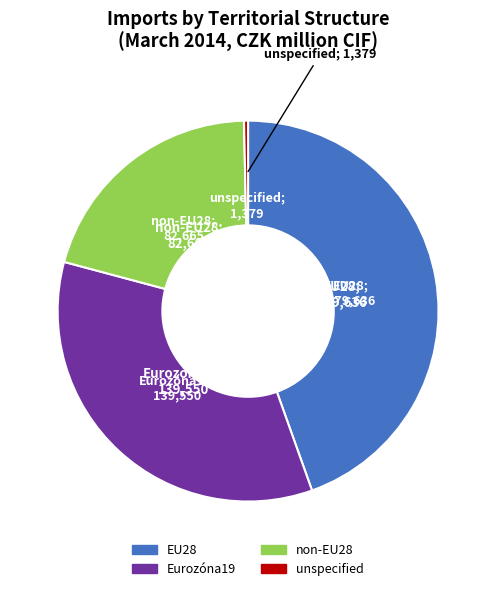

How many slices are in this pie chart?

4